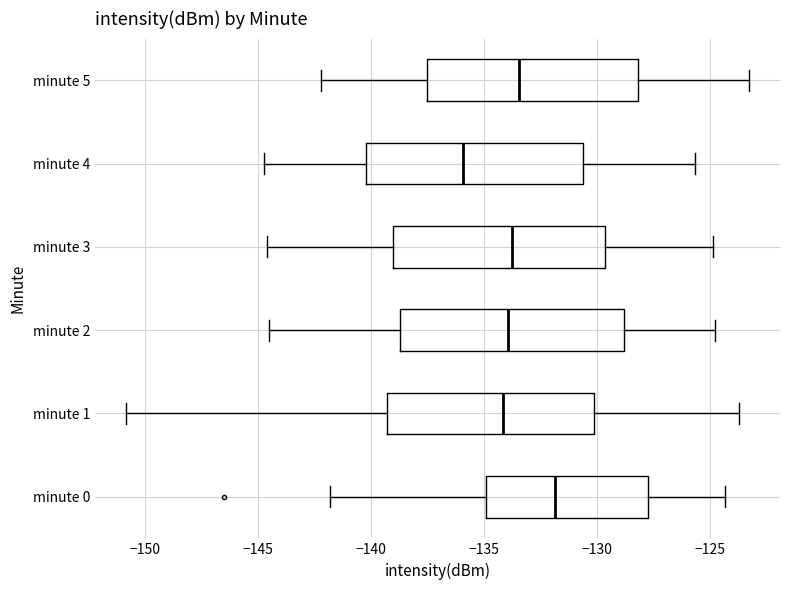

Where does the left whisker of the box for minute 2 end on the x-axis? The values are not printed on the chart, so give them approximately, as read against the axis.

-144.5